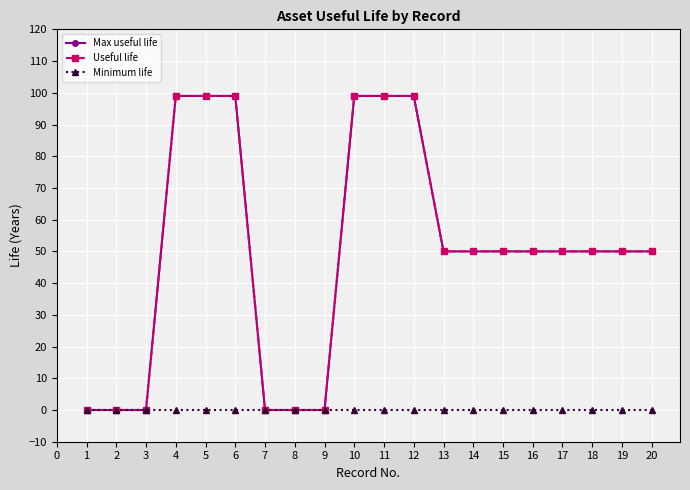

How many lines are shown in the chart?

3